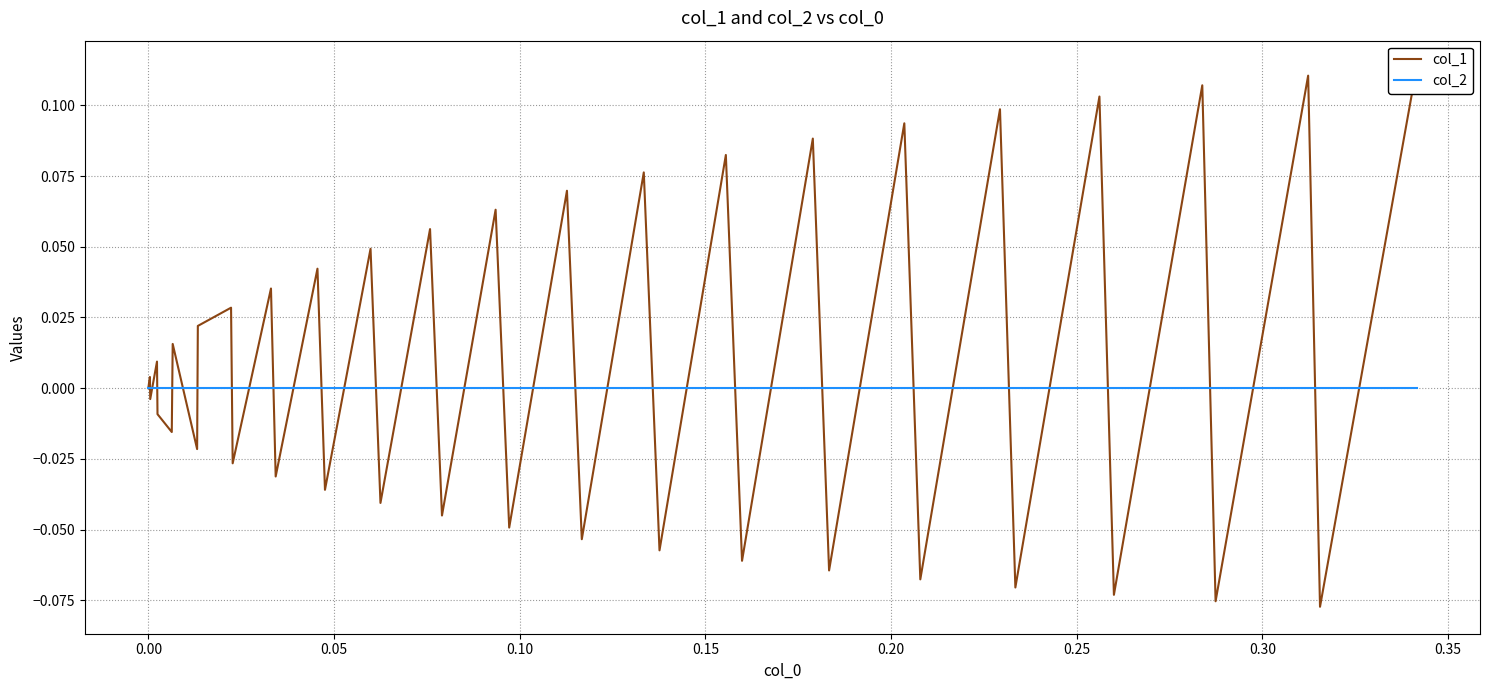

True or false: col_2 and col_1 cross at least once.

True